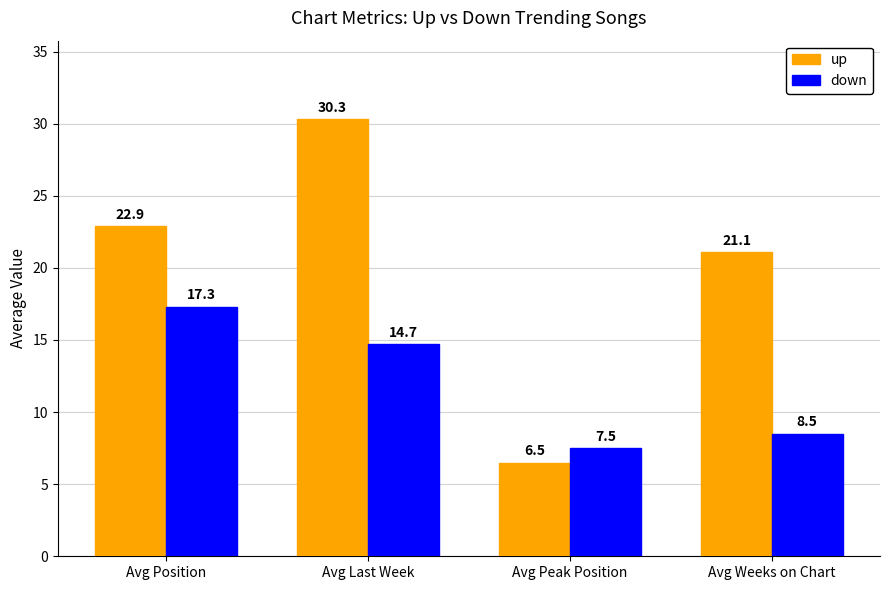

What is the value of the up bar at the 4th from the left?

21.1